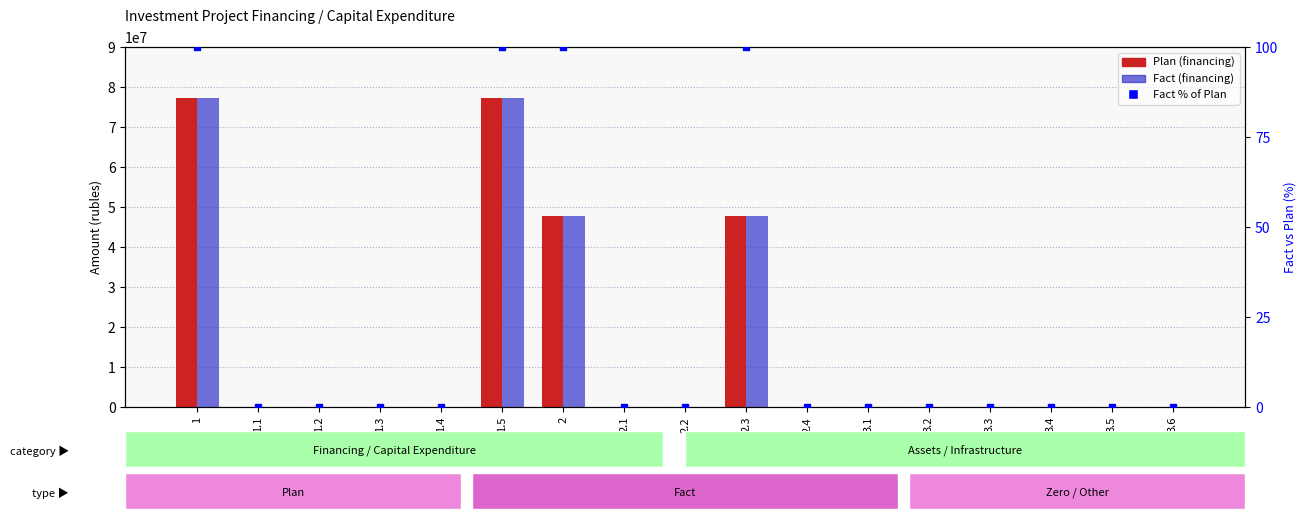

Are the bars horizontal?

No